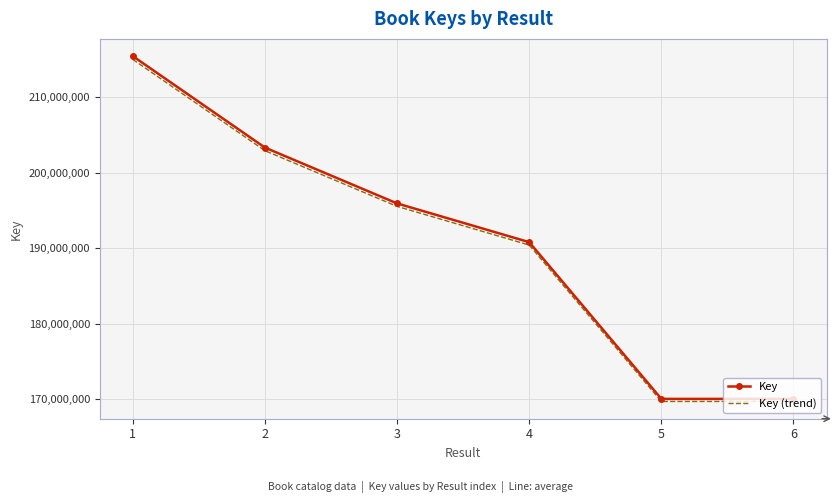

Between 2 and 3, which series saw the biggest shift?

Key